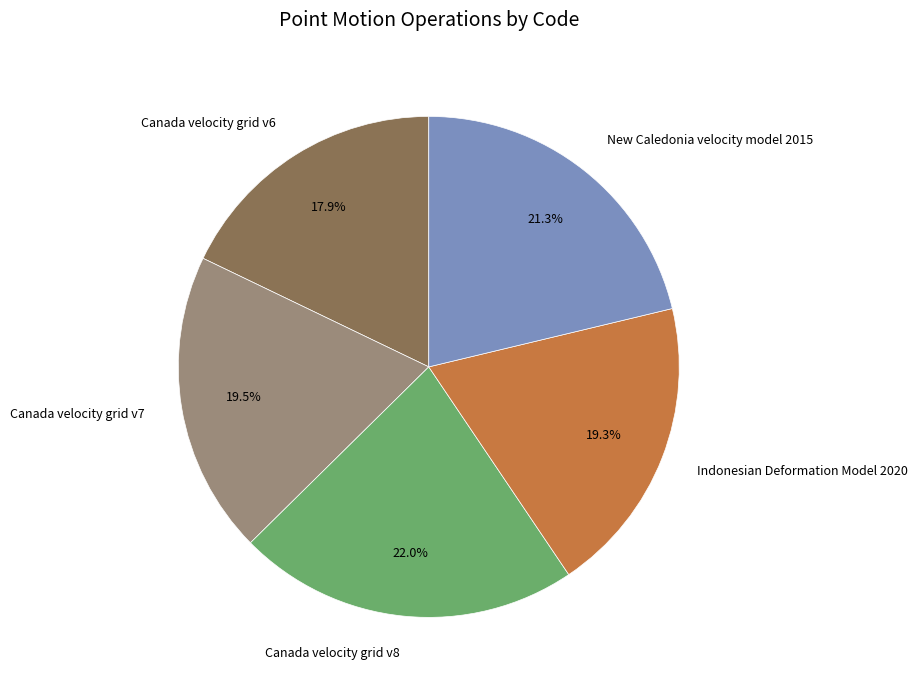

Is it true that Indonesian Deformation Model 2020 is 19% of the pie?

True